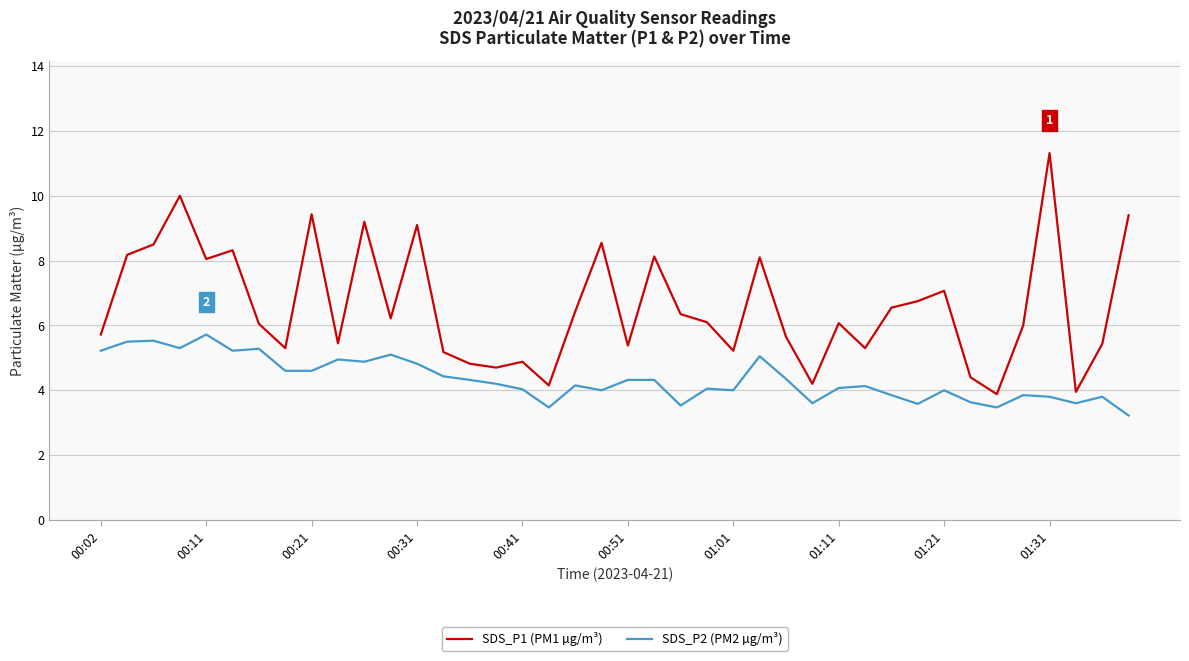

Which series has the widest spread of values?

SDS_P1 (PM1 µg/m³)